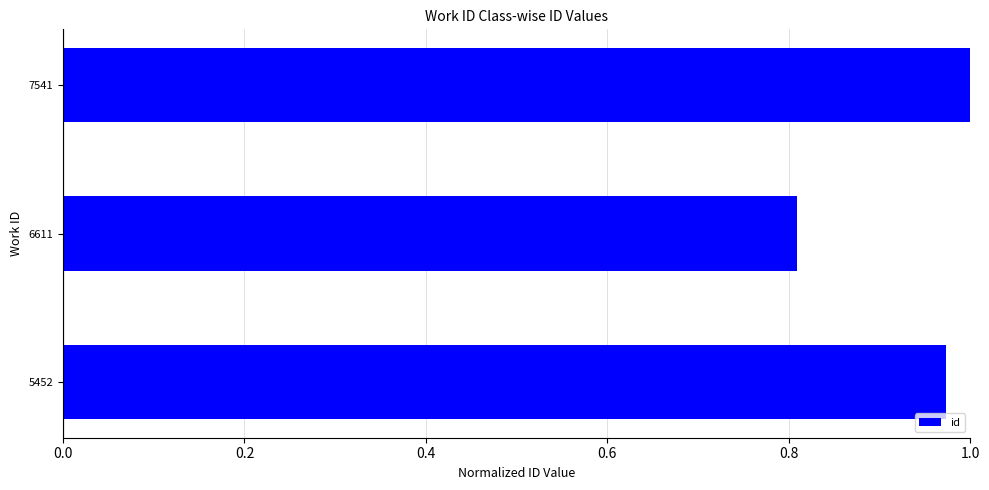

At which label is the value closest to 0?

6611